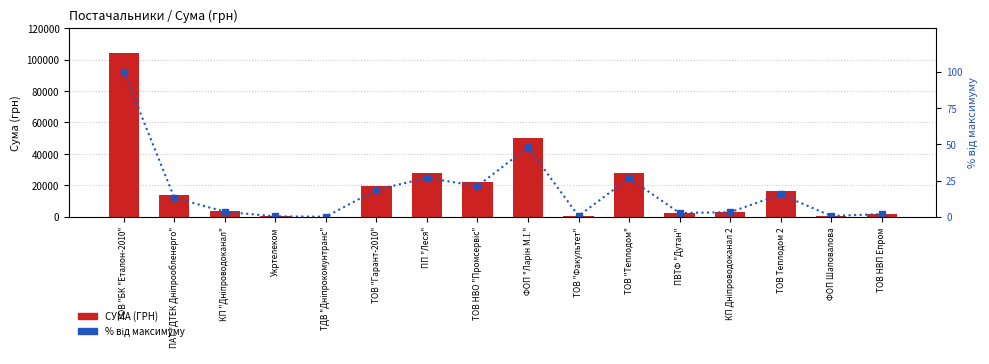

Which category has the lowest value in the СУМА (ГРН) series?

ТДВ "Дніпрокомунтранс"